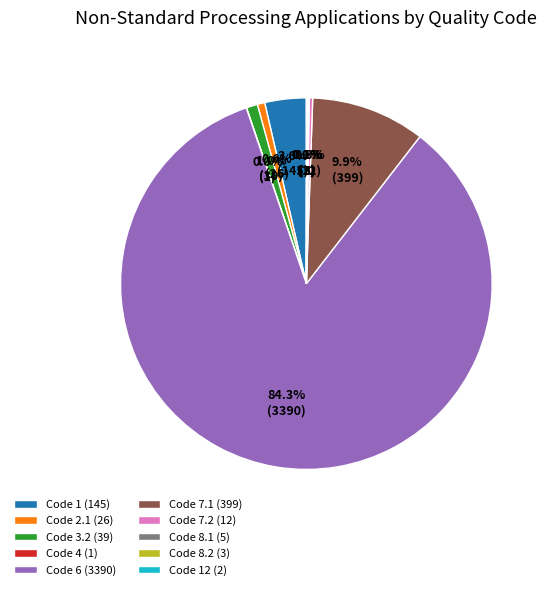

What percentage do Code 7.1 (399) and Code 3.2 (39) together represent?

10.9%